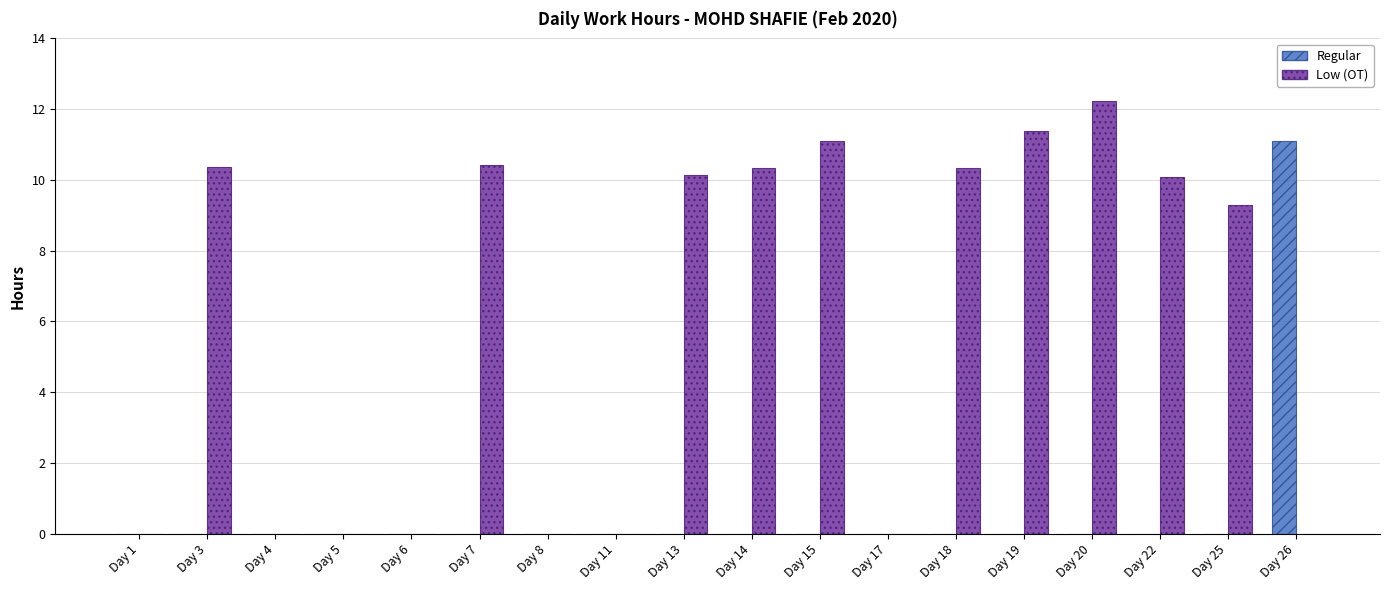

Does the chart contain stacked bars?

No